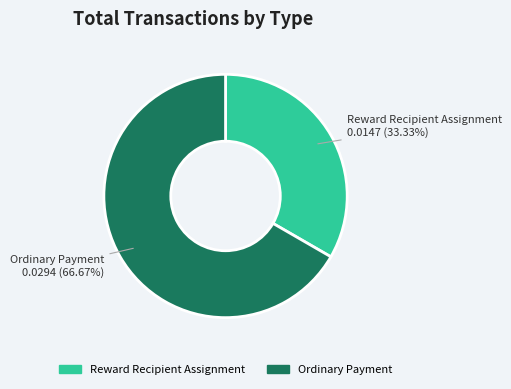

Count the number of slices in the pie.

2